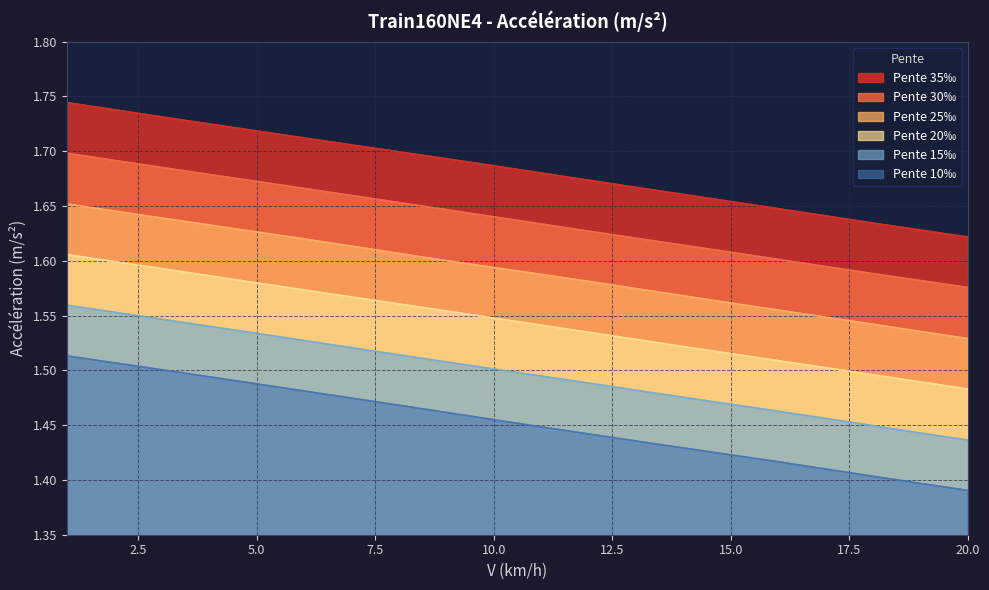

Where is Pente 10‰ nearest to the value 1?

20.0